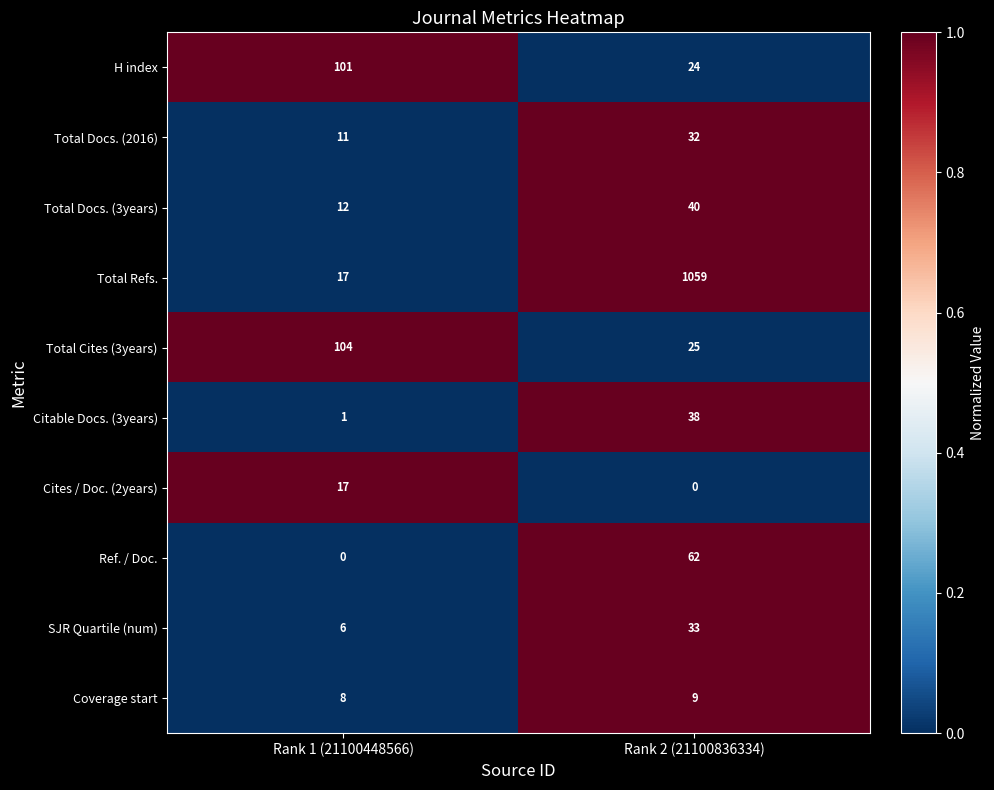

Which series changed the most between Rank 1 (21100448566) and Rank 2 (21100836334)?

Total Refs.